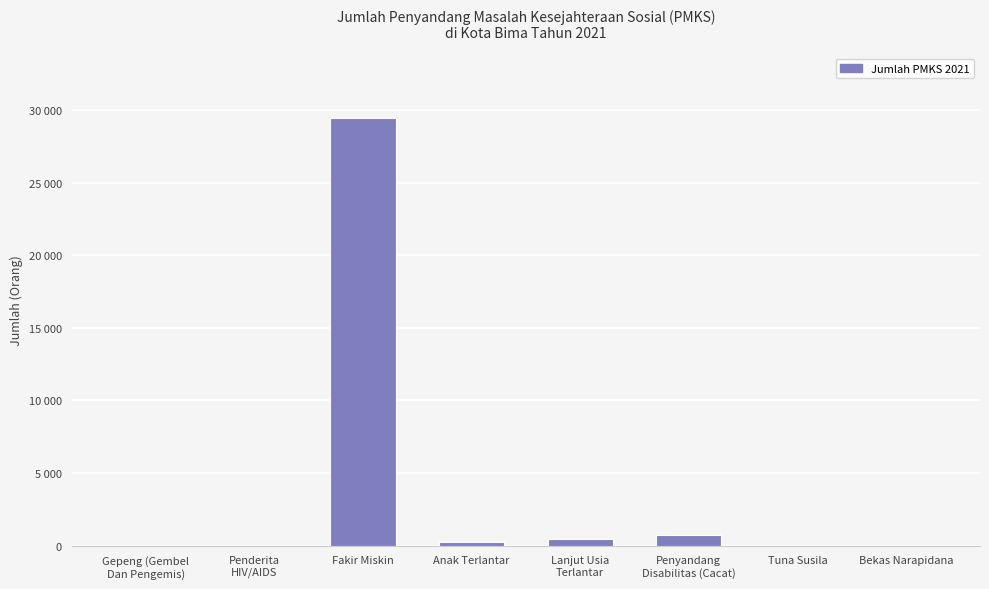

Rank the categories by value from lowest to highest.

Penderita
HIV/AIDS, Tuna Susila, Bekas Narapidana, Gepeng (Gembel
Dan Pengemis), Anak Terlantar, Lanjut Usia
Terlantar, Penyandang
Disabilitas (Cacat), Fakir Miskin